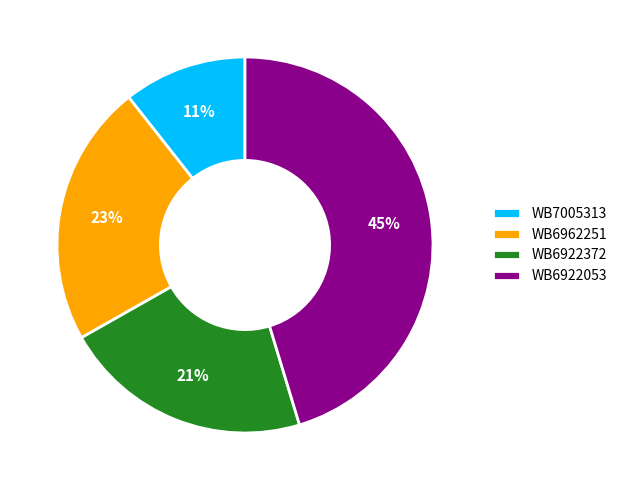

Combined, do WB7005313 and WB6922372 account for over 50%?

No